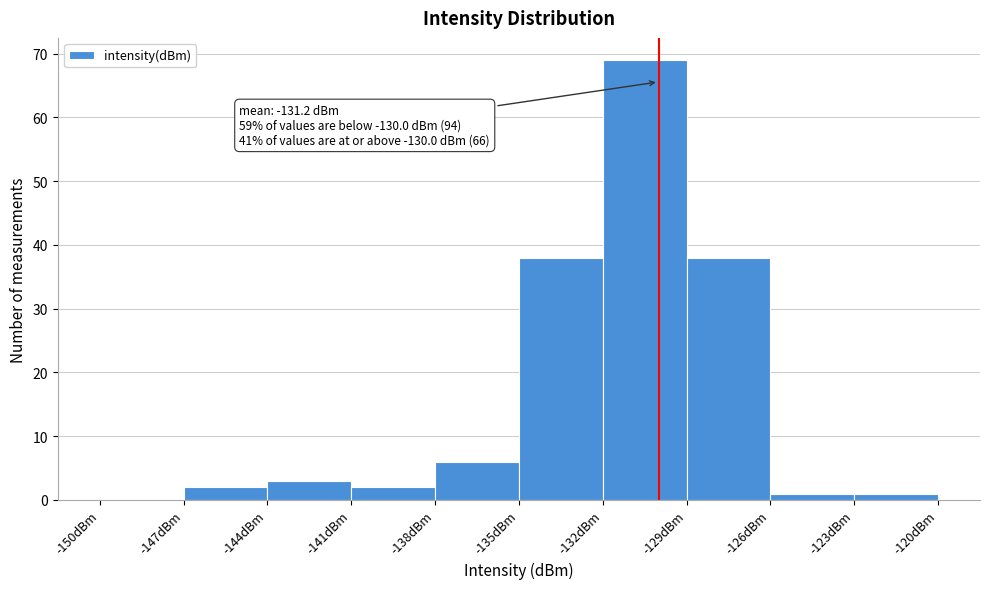

Which range on the x-axis has the tallest bar?

-132 to -129